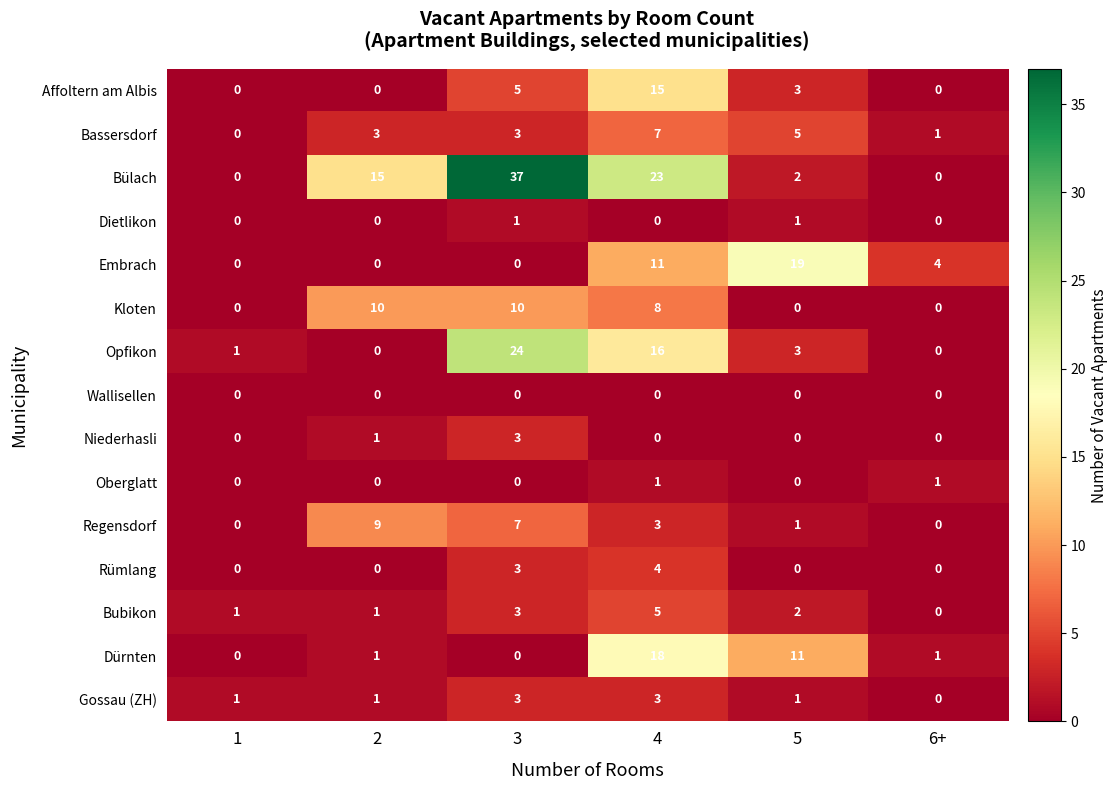

Which series changed the most between 3 and 5?

Bülach